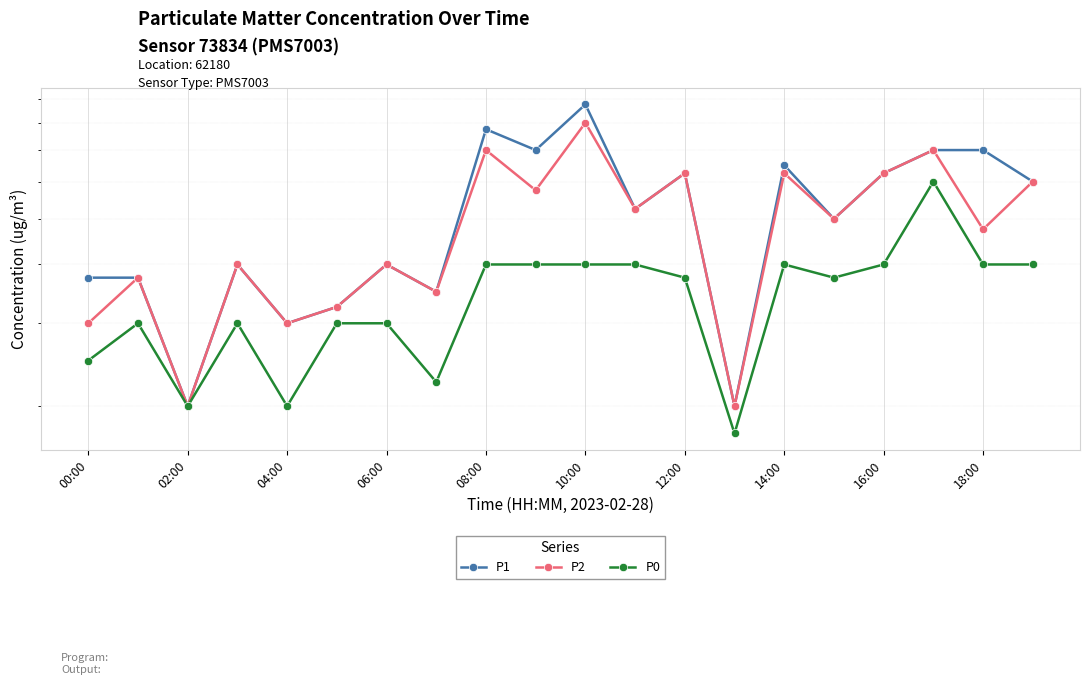

Which label corresponds to the largest value in the chart?

10:00